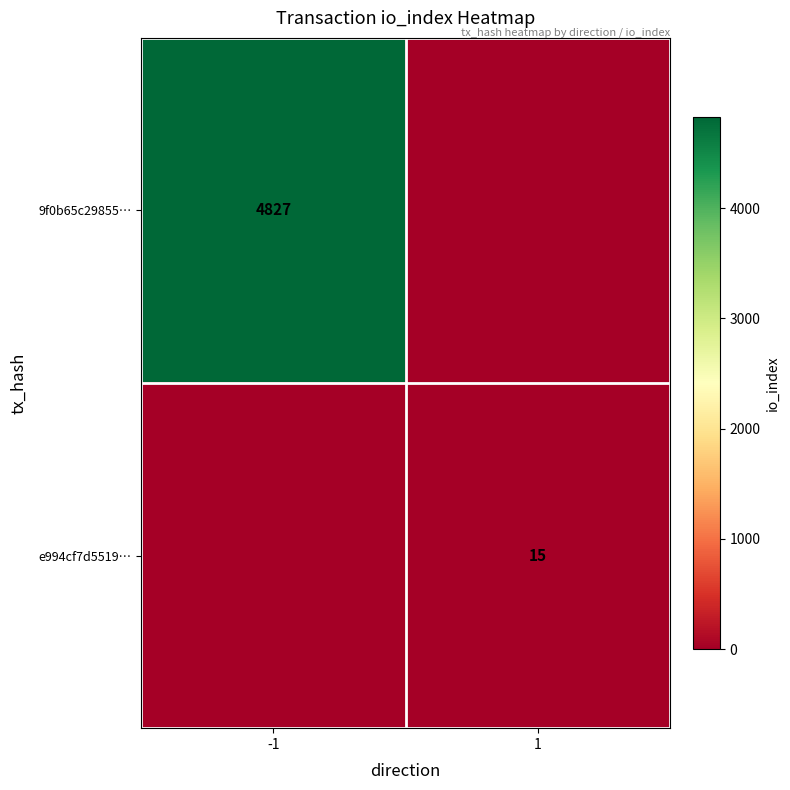

True or false: e994cf7d5519… has a value of 15 at 1.

True